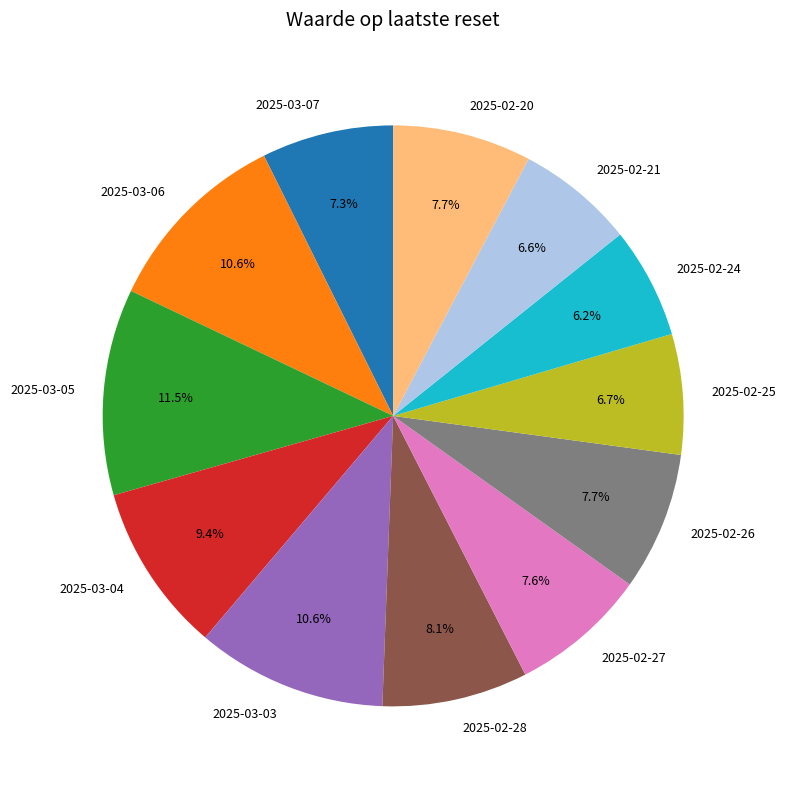

True or false: 2025-03-04 accounts for 2% of the total.

False